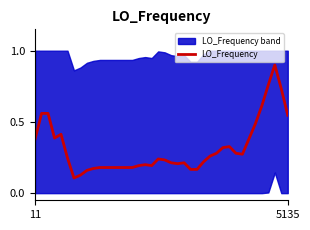

What is the value of the 28th point from the left?

0.3